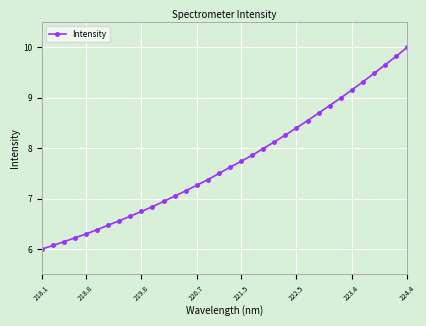

What is the minimum value shown in the chart?

6.0